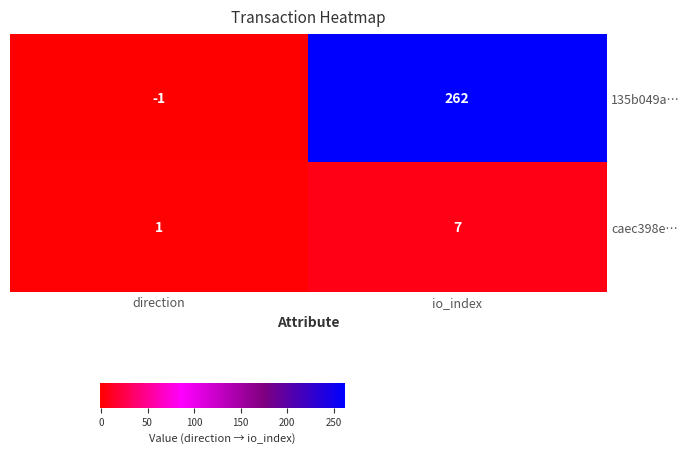

How many data points does each series have?

2